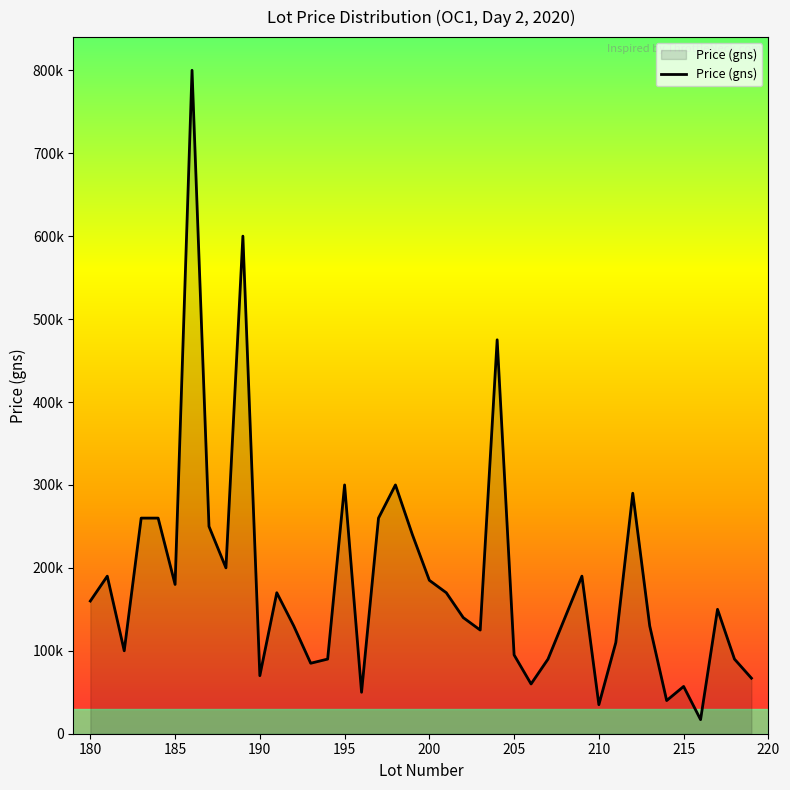

What is the difference between the maximum and minimum values?

783000